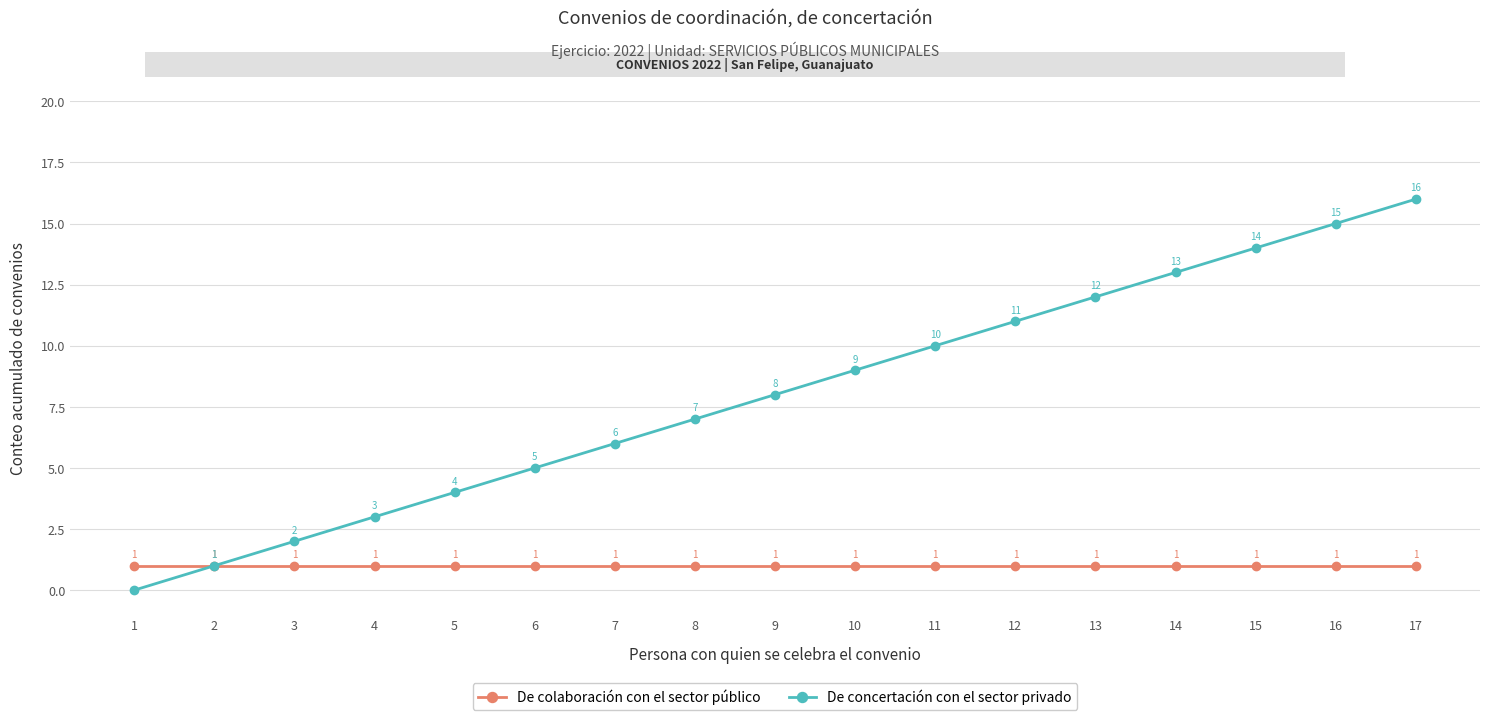

What is the spread (max minus min) of values at 12?

10